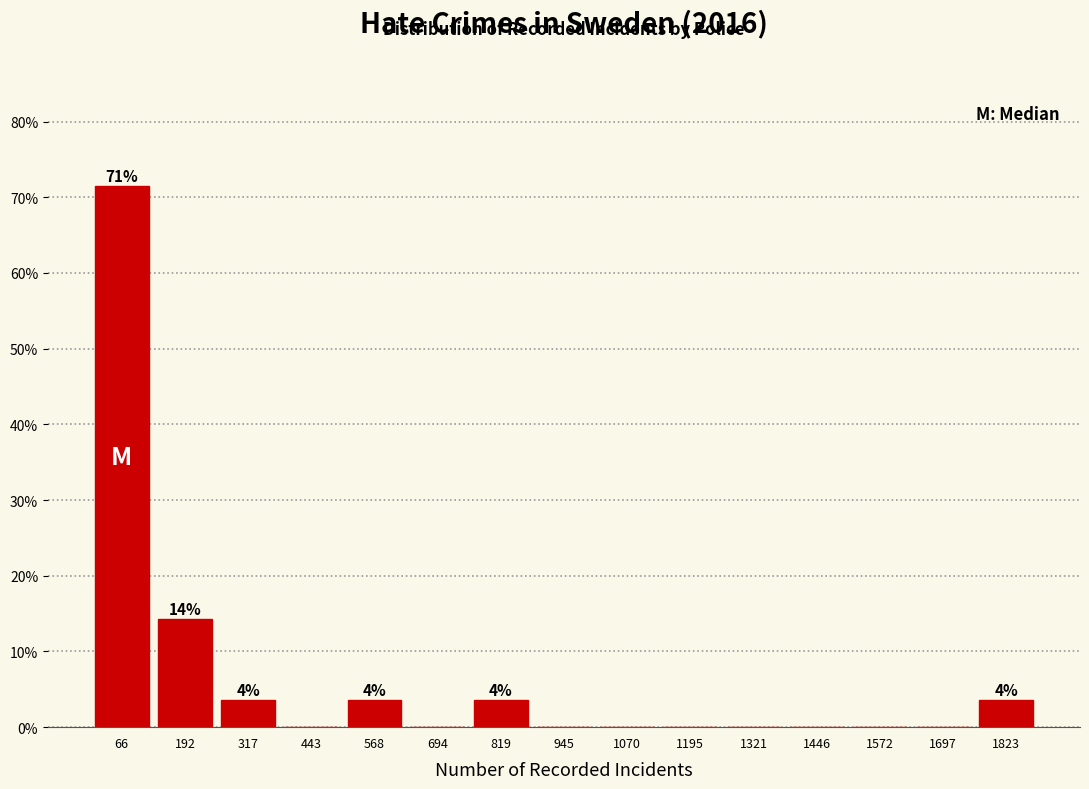

Which range on the x-axis has the tallest bar?

0 to 120